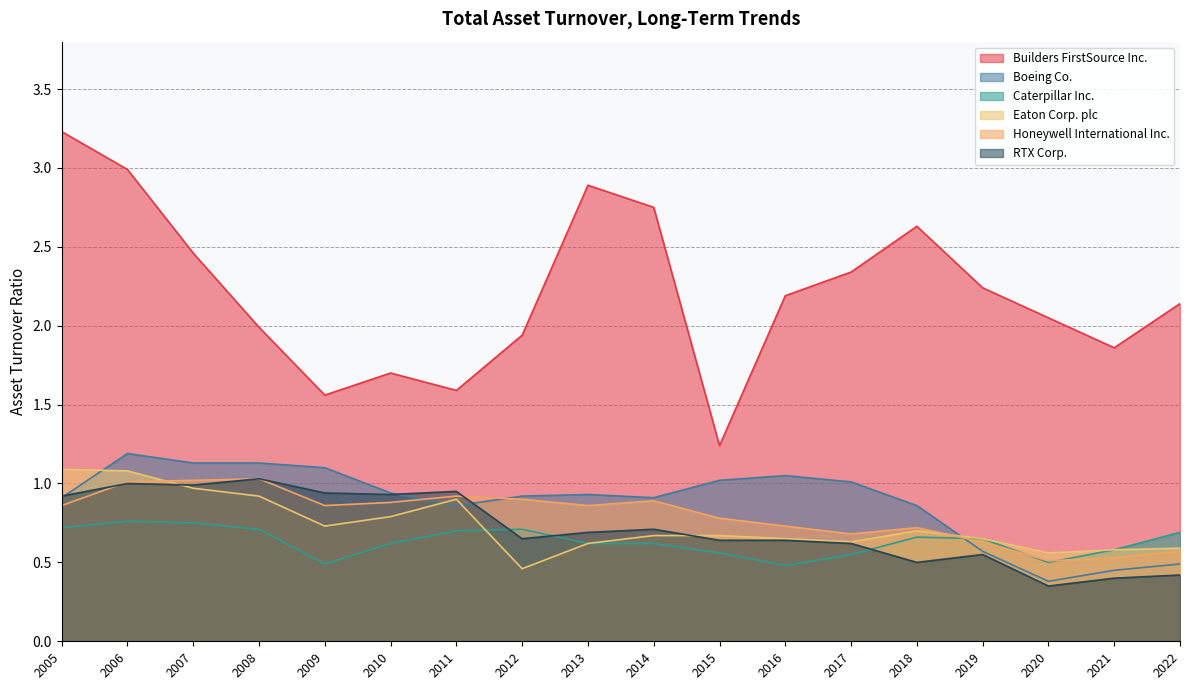

Which series has the largest total across all categories?

Builders FirstSource Inc.